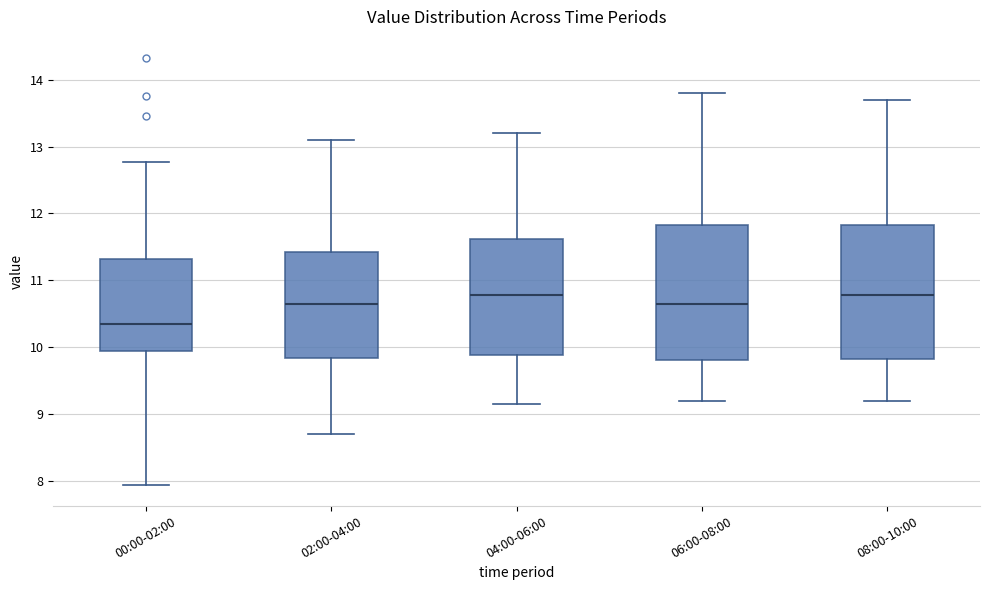

Which box's median line is the lowest?

00:00-02:00